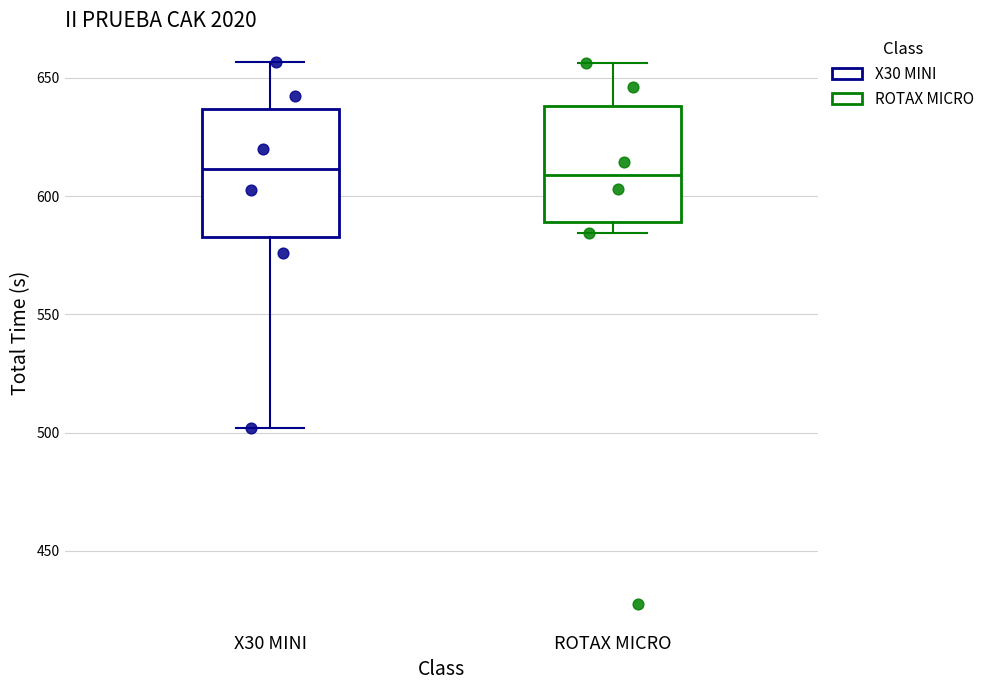

Reading left to right, read every box against the y-axis: the position of its median line, the range the box covers, and the ends of its whiskers. The values are not printed on the chart, so give them approximately, as read against the axis.

X30 MINI: median 610, box 585 to 635, whiskers 500 to 655
ROTAX MICRO: median 610, box 590 to 640, whiskers 585 to 655